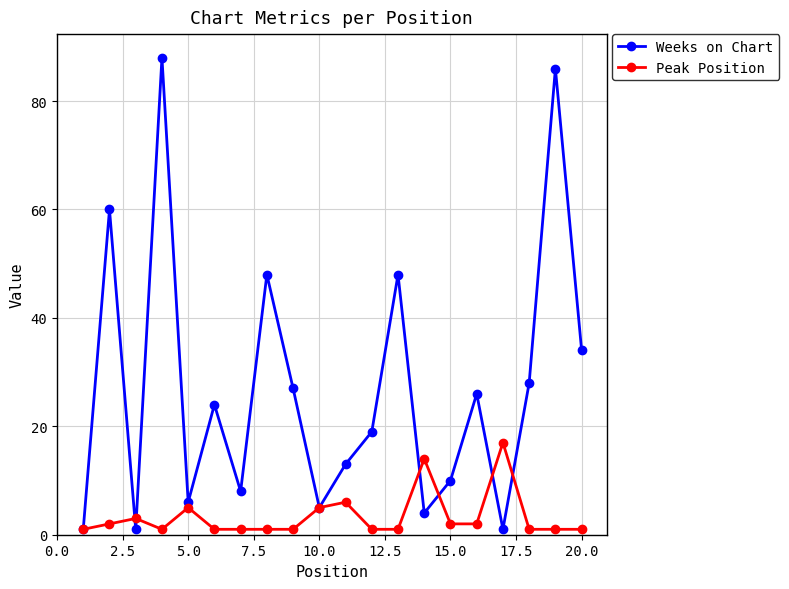

Rank the series by their maximum value, from highest to lowest.

Weeks on Chart, Peak Position